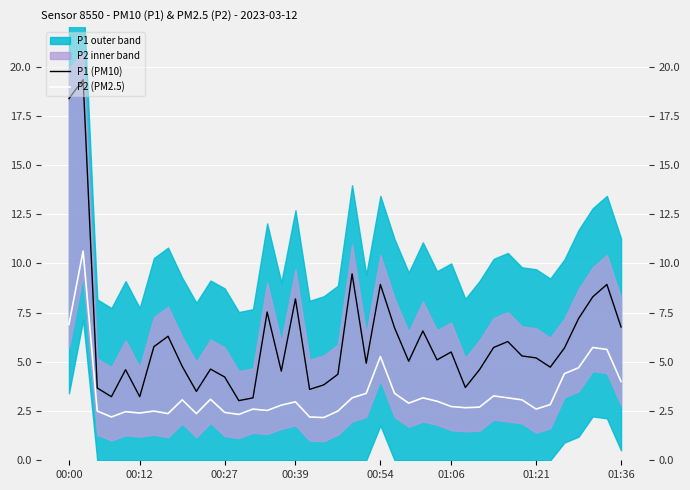

List the series in order of their peak value, lowest first.

P2 (PM2.5), P1 (PM10)